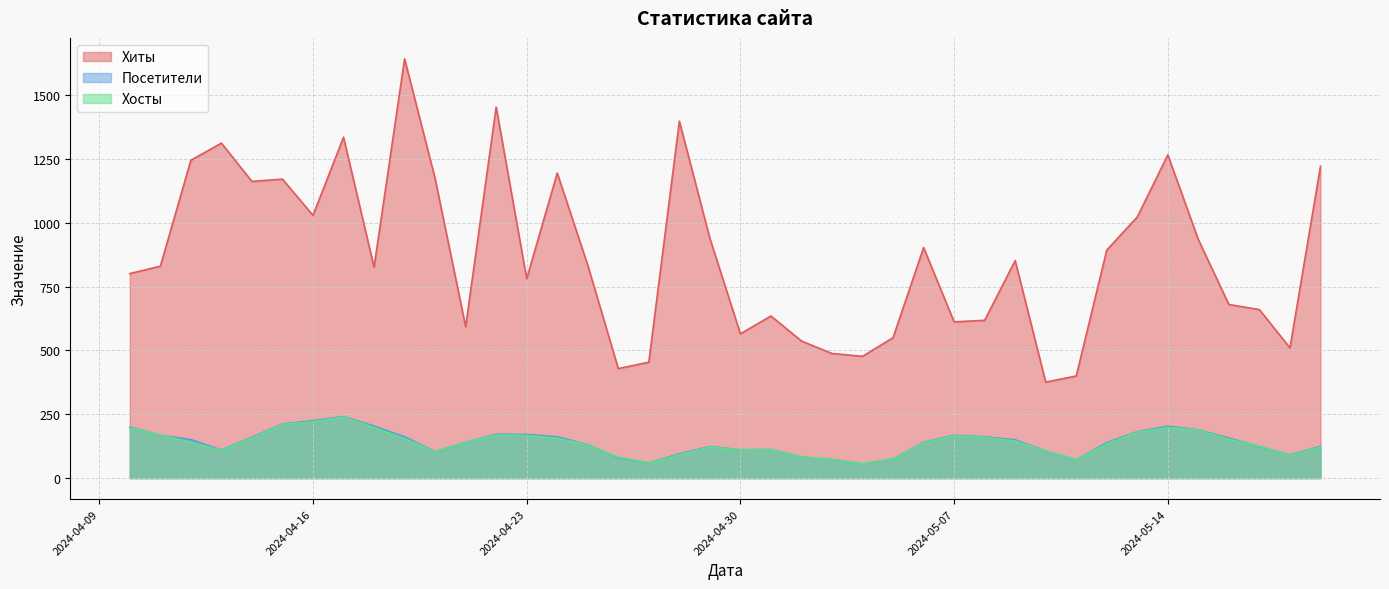

Rank the series at 2024-04-24 from highest to lowest value.

Хиты, Посетители, Хосты